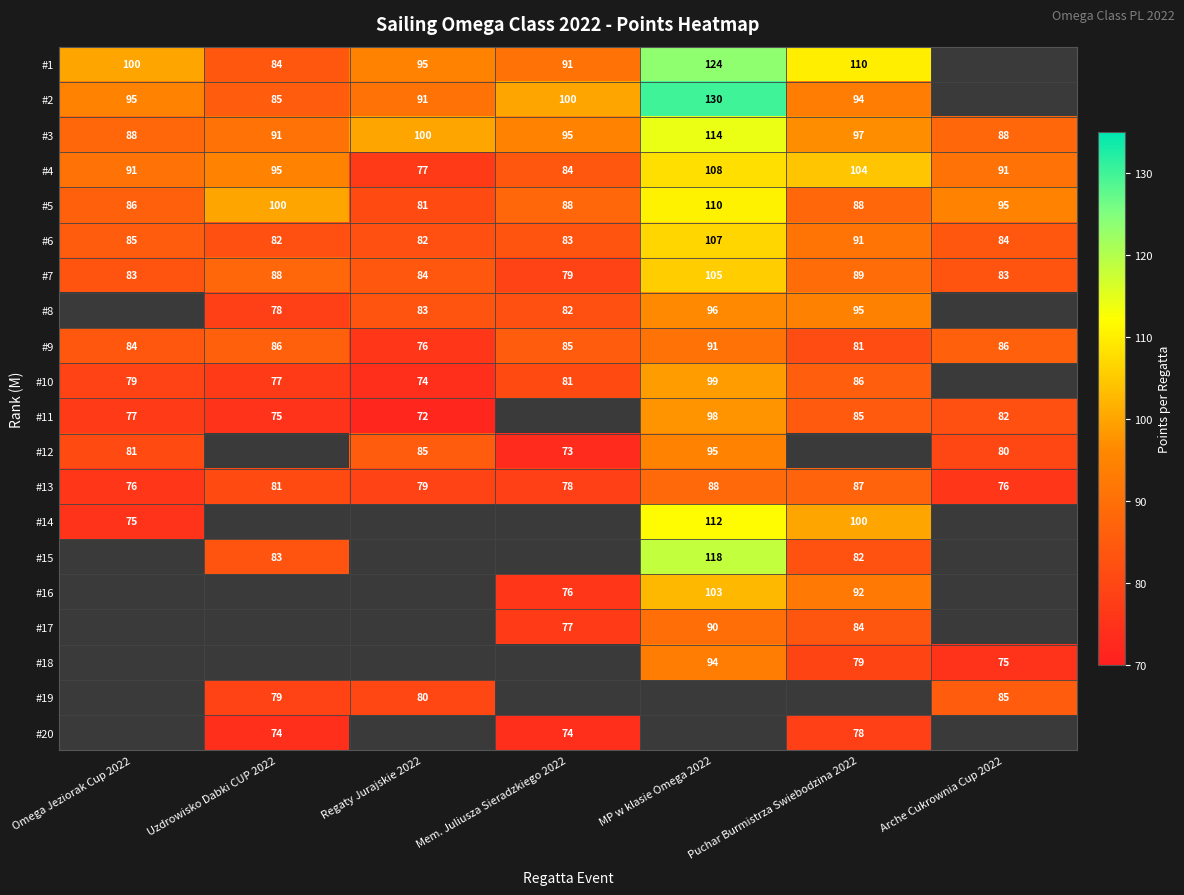

What is the difference between the maximum and second lowest values in the #7 series?

22